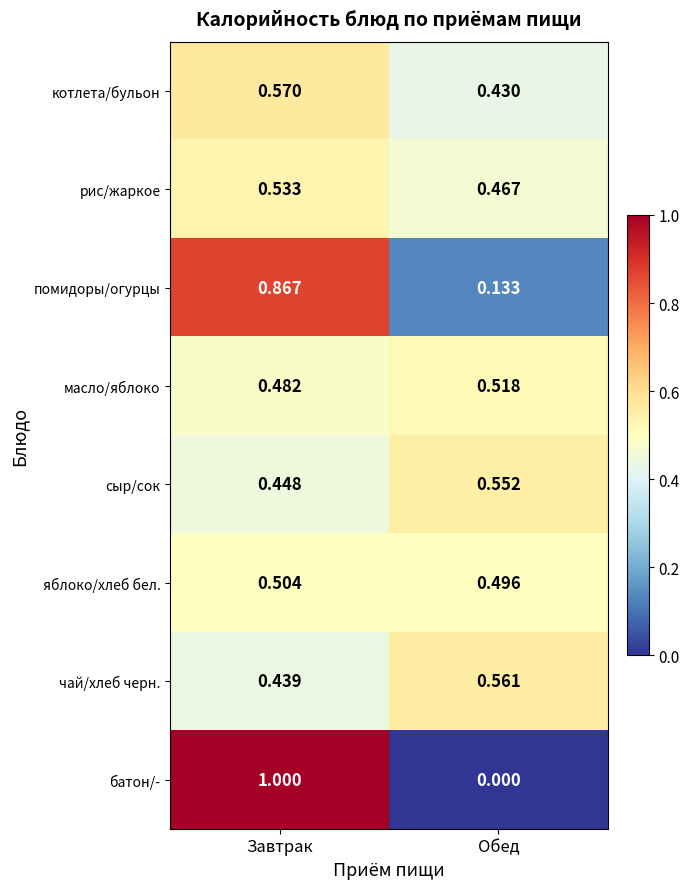

At which category is the sum across all series the highest?

Завтрак